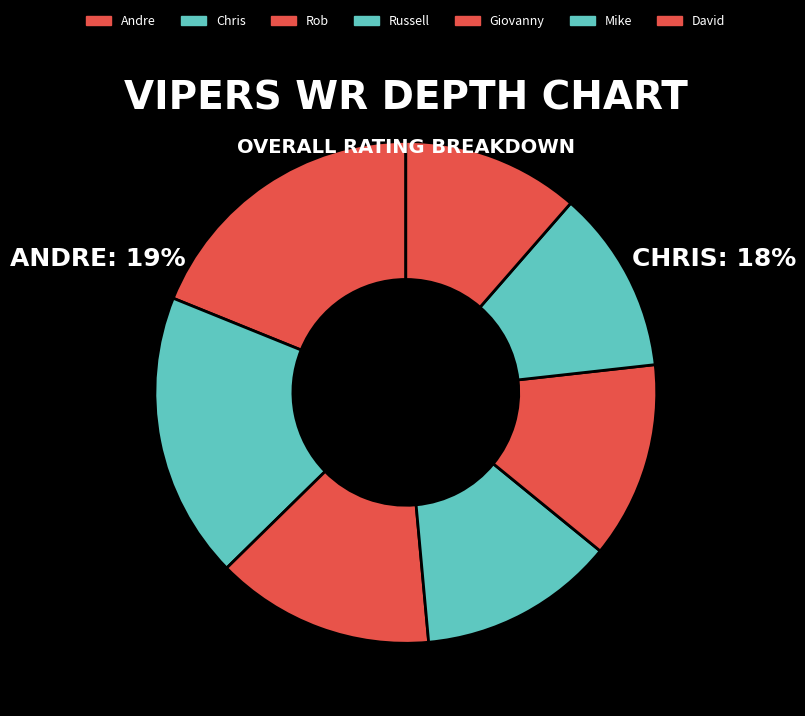

What percentage is the Giovanny slice, to the nearest percent?

13%